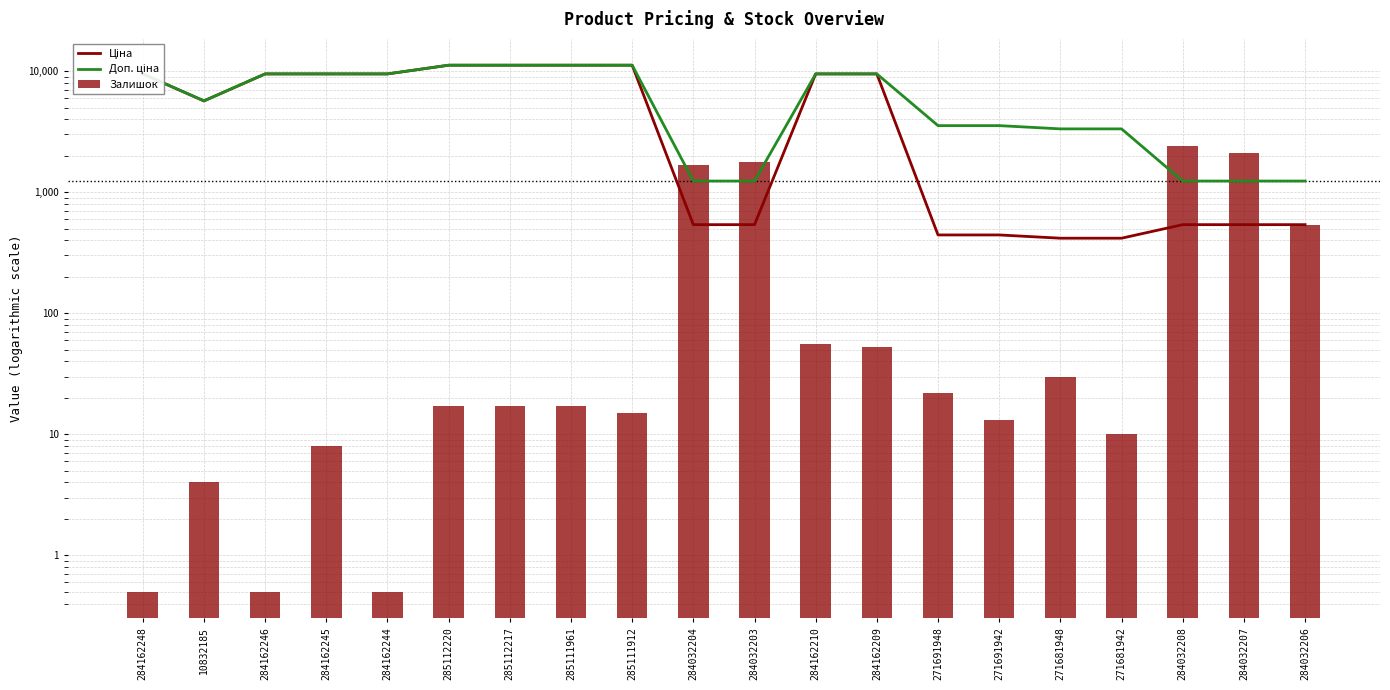

The Ціна series shows 901.4 at 284032203. True or false?

False